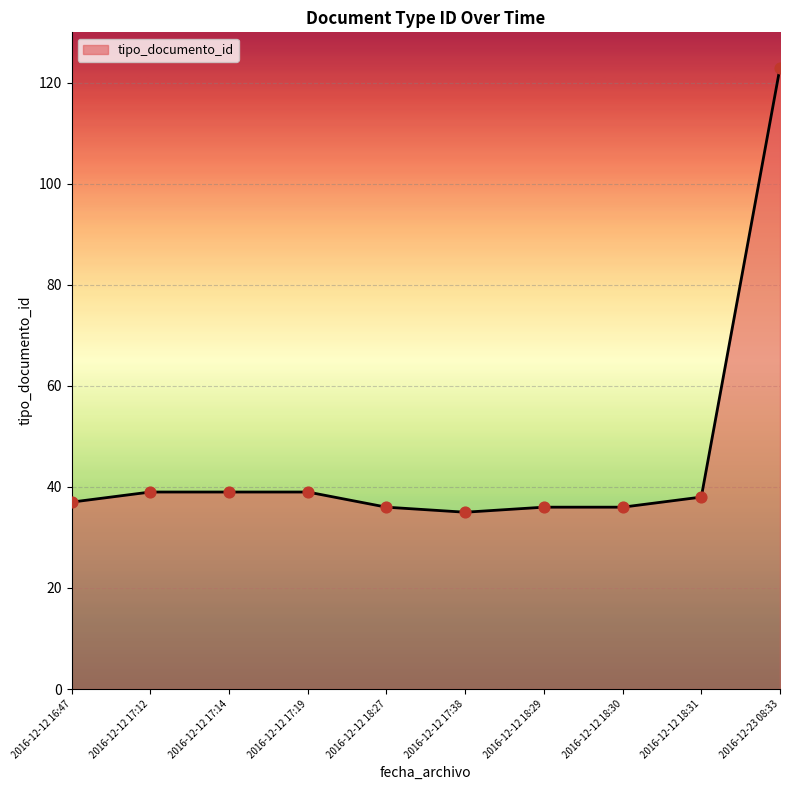

Between 2016-12-12 18:31 and 2016-12-12 18:29, which is larger?

2016-12-12 18:31